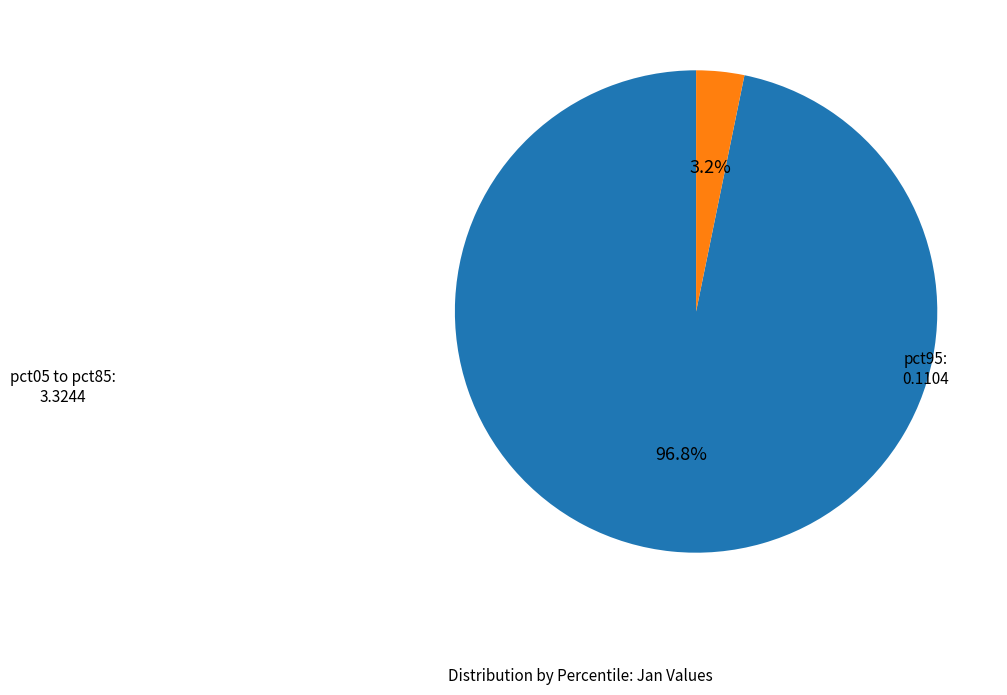

Is there a majority slice in this chart?

Yes